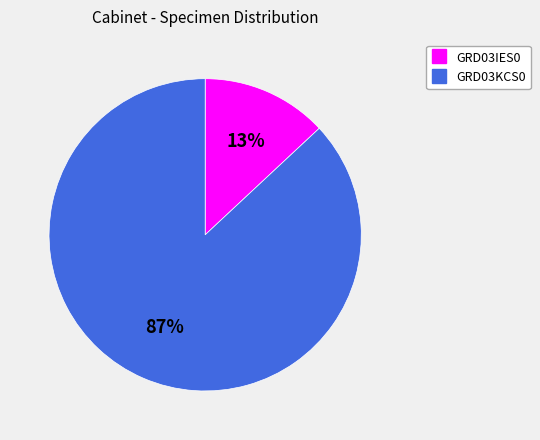

Does GRD03KCS0 represent more than half of the total?

Yes